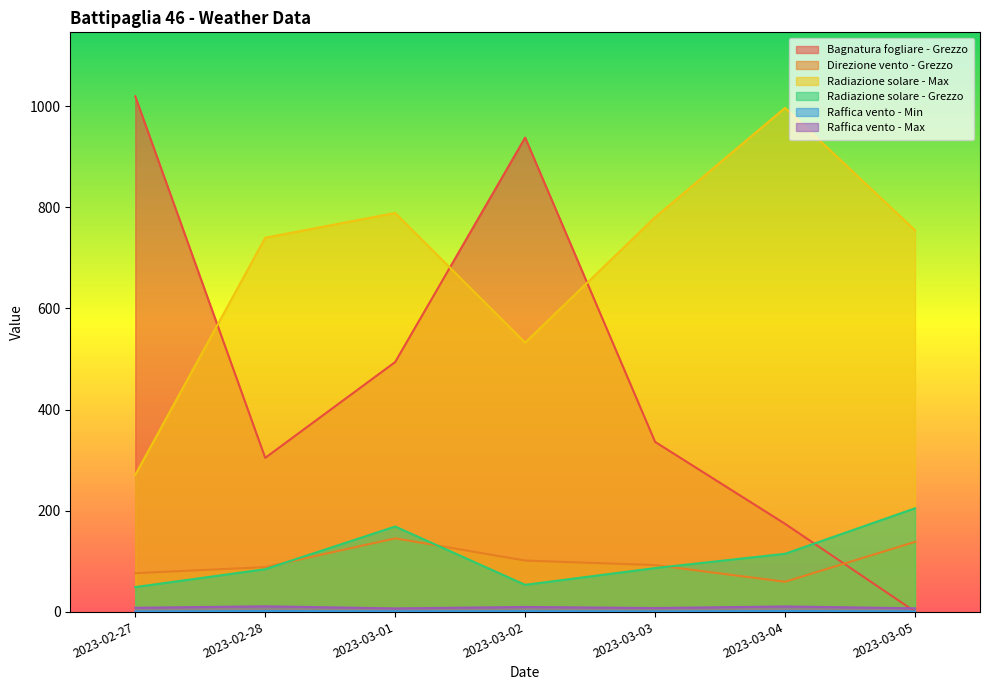

Reading left to right, list all the values displayed in this chart.

Bagnatura fogliare - Grezzo: 2023-02-27=1019.9	2023-02-28=304.3	2023-03-01=494.0	2023-03-02=938.3	2023-03-03=335.9	2023-03-04=173.7	2023-03-05=0.0
Direzione vento - Grezzo: 2023-02-27=76.0	2023-02-28=88.0	2023-03-01=145.0	2023-03-02=101.0	2023-03-03=92.0	2023-03-04=59.0	2023-03-05=138.0
Radiazione solare - Max: 2023-02-27=270.7	2023-02-28=740.0	2023-03-01=789.1	2023-03-02=532.4	2023-03-03=780.6	2023-03-04=997.1	2023-03-05=754.9
Radiazione solare - Grezzo: 2023-02-27=48.5	2023-02-28=83.9	2023-03-01=168.4	2023-03-02=52.9	2023-03-03=86.1	2023-03-04=114.4	2023-03-05=204.4
Raffica vento - Min: 2023-02-27=0.2	2023-02-28=1.0	2023-03-01=0.5	2023-03-02=0.8	2023-03-03=0.3	2023-03-04=1.1	2023-03-05=0.4
Raffica vento - Max: 2023-02-27=7.5	2023-02-28=10.4	2023-03-01=6.3	2023-03-02=9.1	2023-03-03=7.0	2023-03-04=10.1	2023-03-05=6.5